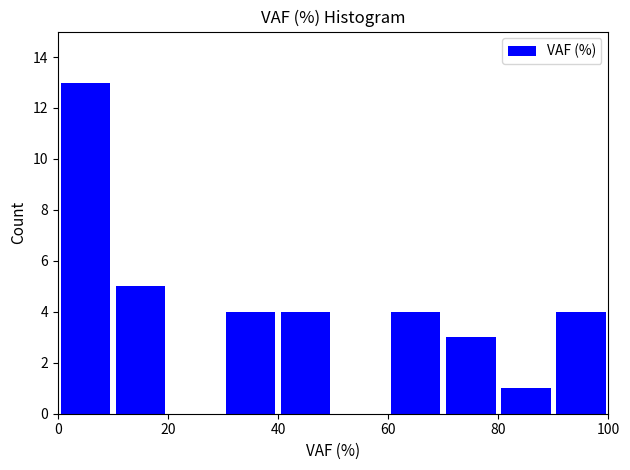

Reading left to right, list every bar in this chart as the range it spans on the x-axis followed by its height. The values are not printed on the chart, so give them approximately, as read against the axis.

0 to 10: 13
10 to 20: 5
20 to 30: 0
30 to 40: 4
40 to 50: 4
50 to 60: 0
60 to 70: 4
70 to 80: 3
80 to 90: 1
90 to 100: 4